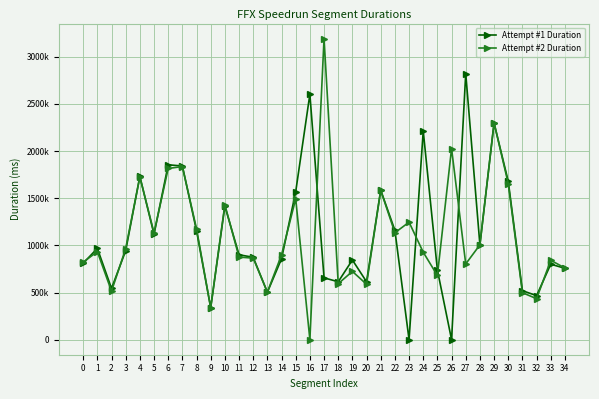

Is this an area chart (filled region under the line)?

No